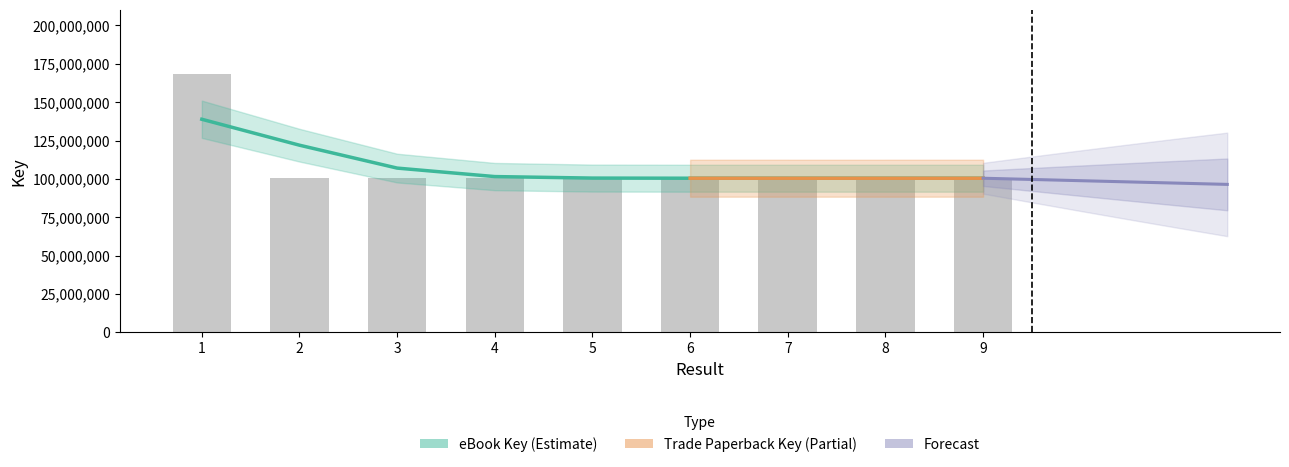

List the labels in order of value, largest first.

1, 9, 5, 3, 2, 7, 4, 6, 8